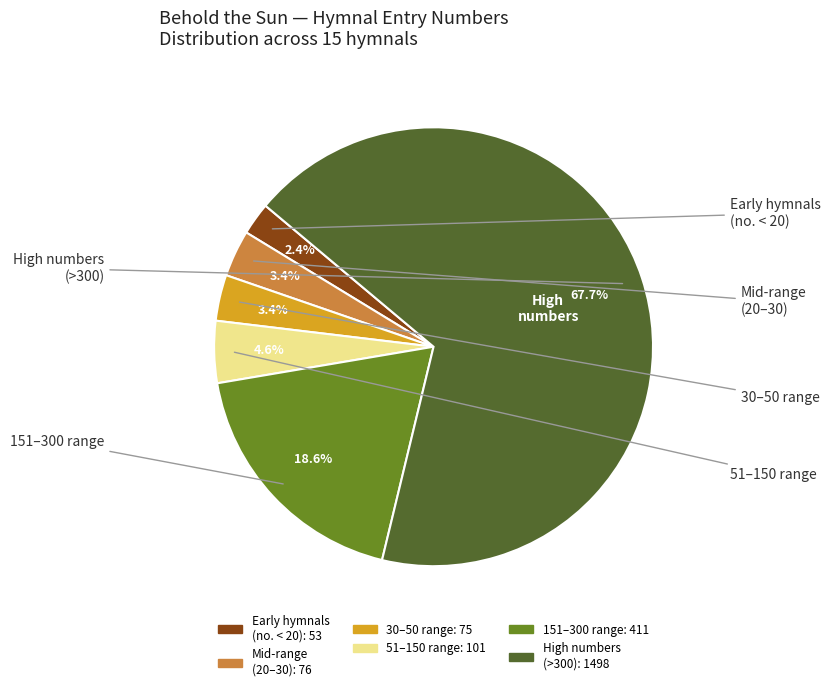

Does any single category account for the majority?

Yes